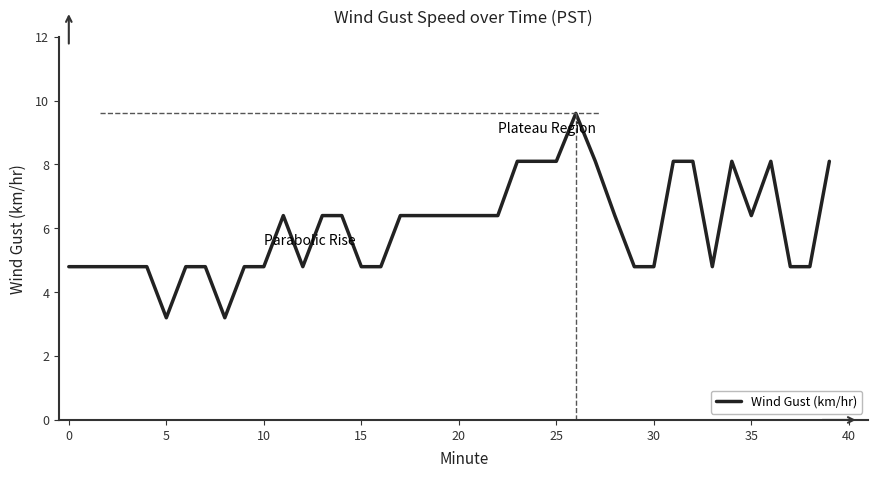

What is the greatest value displayed?

9.6